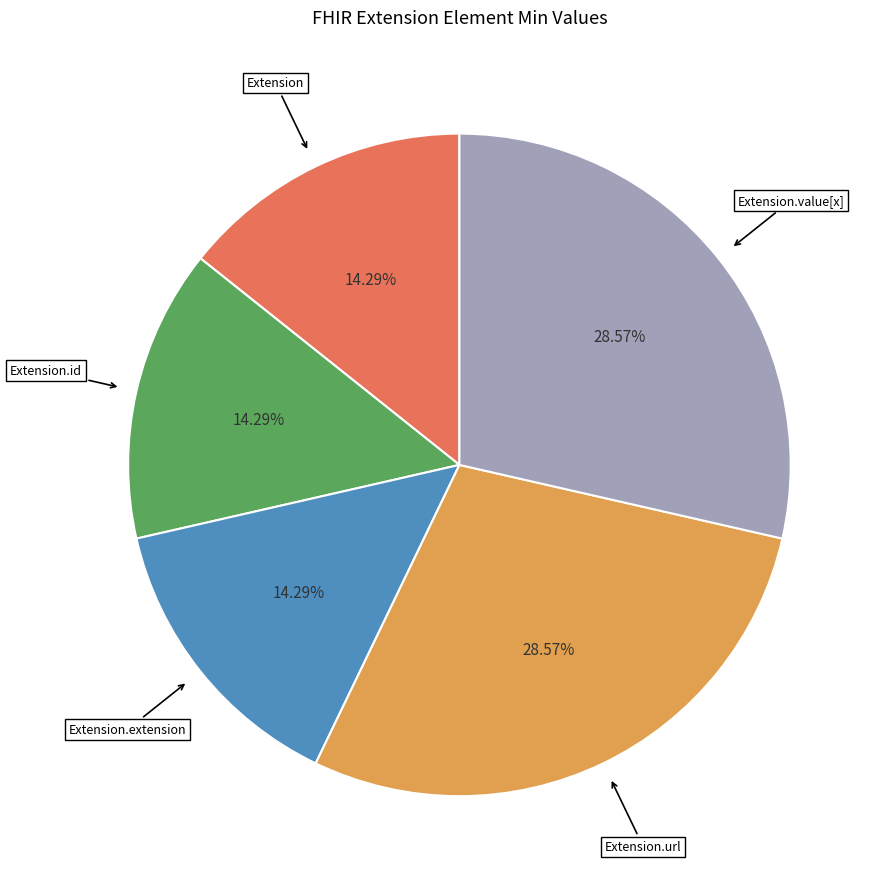

Count the number of slices in the pie.

5